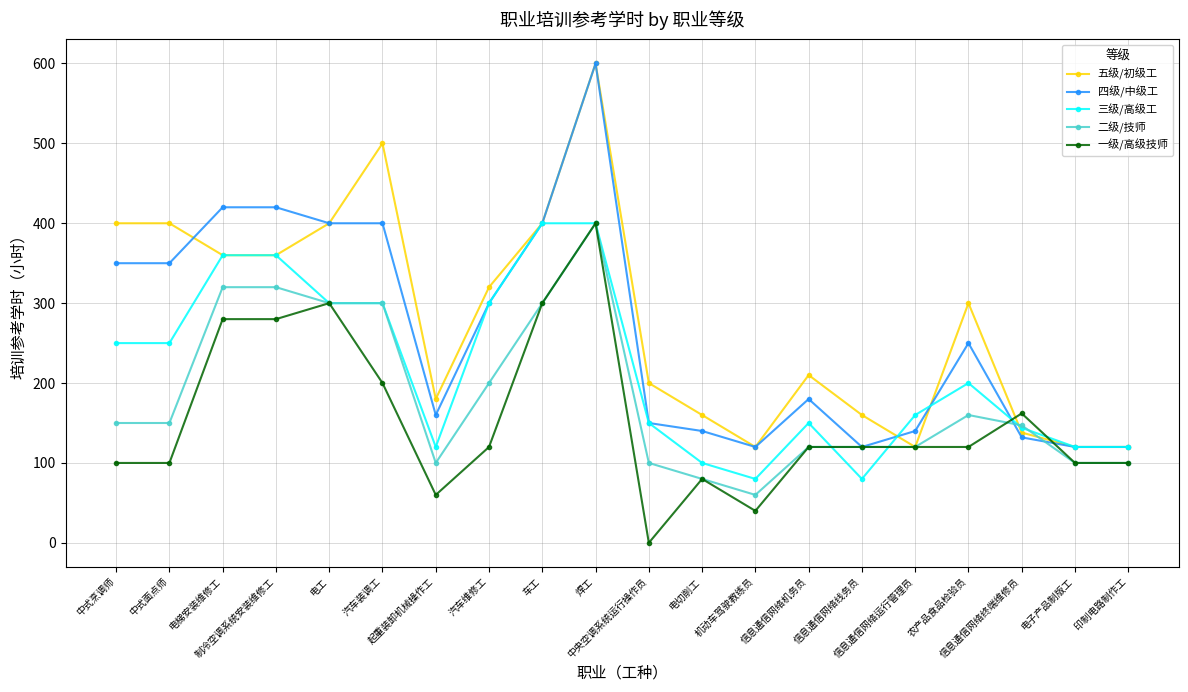

What position from the right is 中央空调系统运行操作员?

10